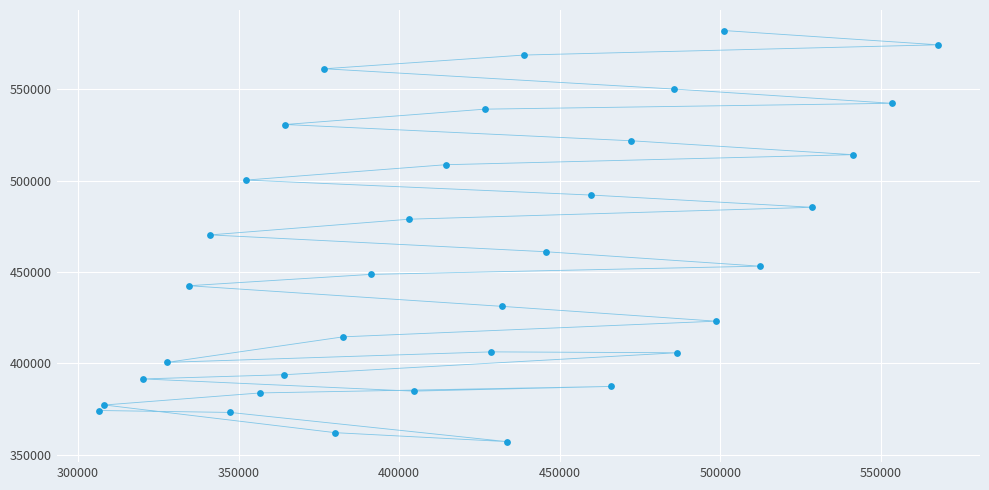

What is the range of X values (max minus min)?

261330.3